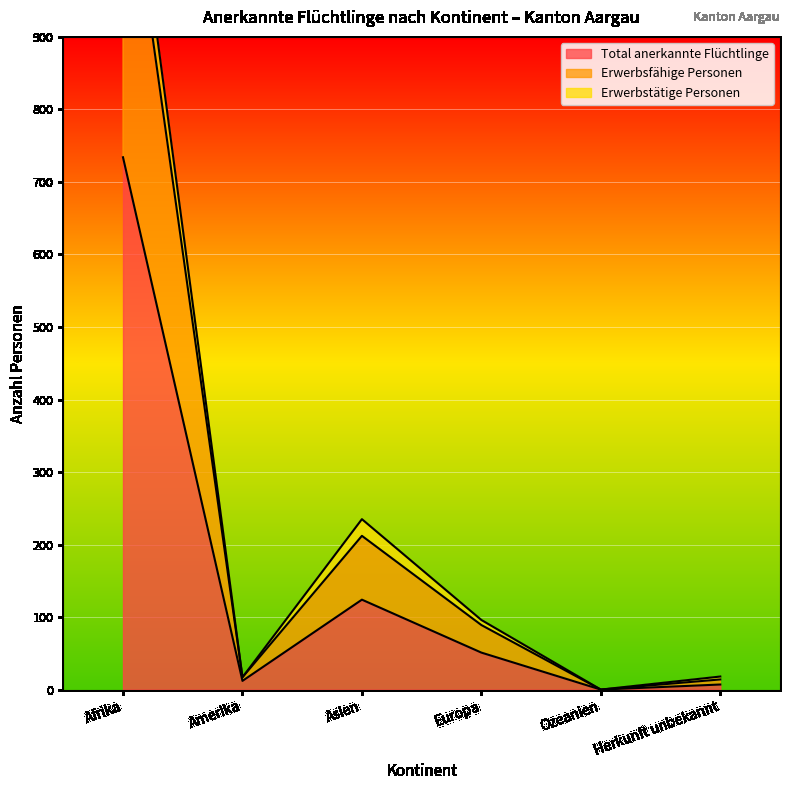

List the series in order of their peak value, lowest first.

Total anerkannte Flüchtlinge, Erwerbstätige Personen, Erwerbsfähige Personen